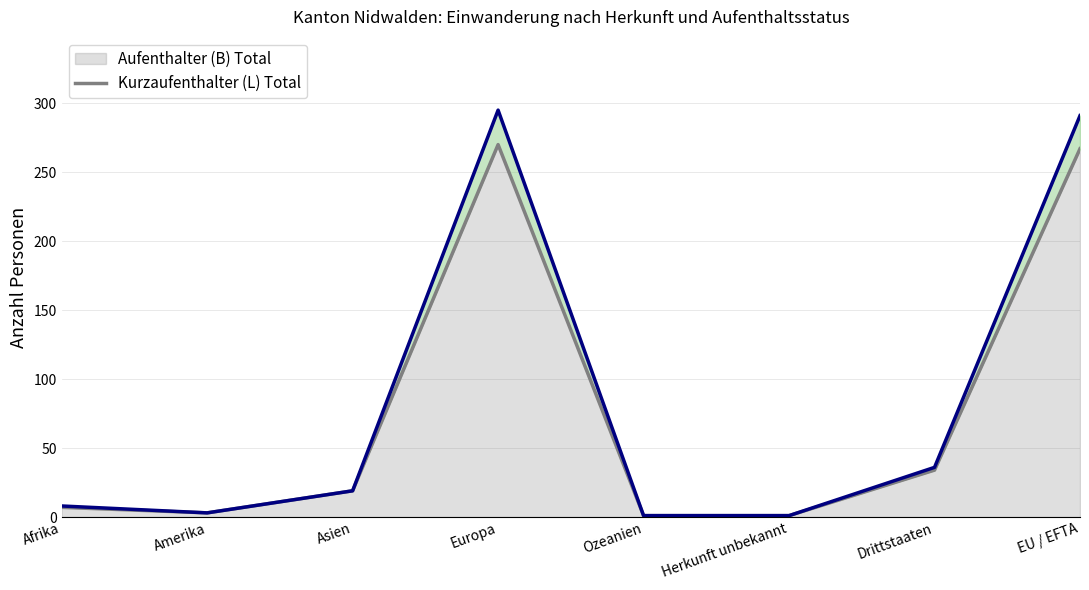

Reading left to right, what are all the values shown in this chart?

Aufenthalter (B) Total: Afrika=7	Amerika=3	Asien=19	Europa=270	Ozeanien=1	Herkunft unbekannt=1	Drittstaaten=34	EU / EFTA=267
Kurzaufenthalter (L) Total: Afrika=8	Amerika=3	Asien=19	Europa=295	Ozeanien=1	Herkunft unbekannt=1	Drittstaaten=36	EU / EFTA=291